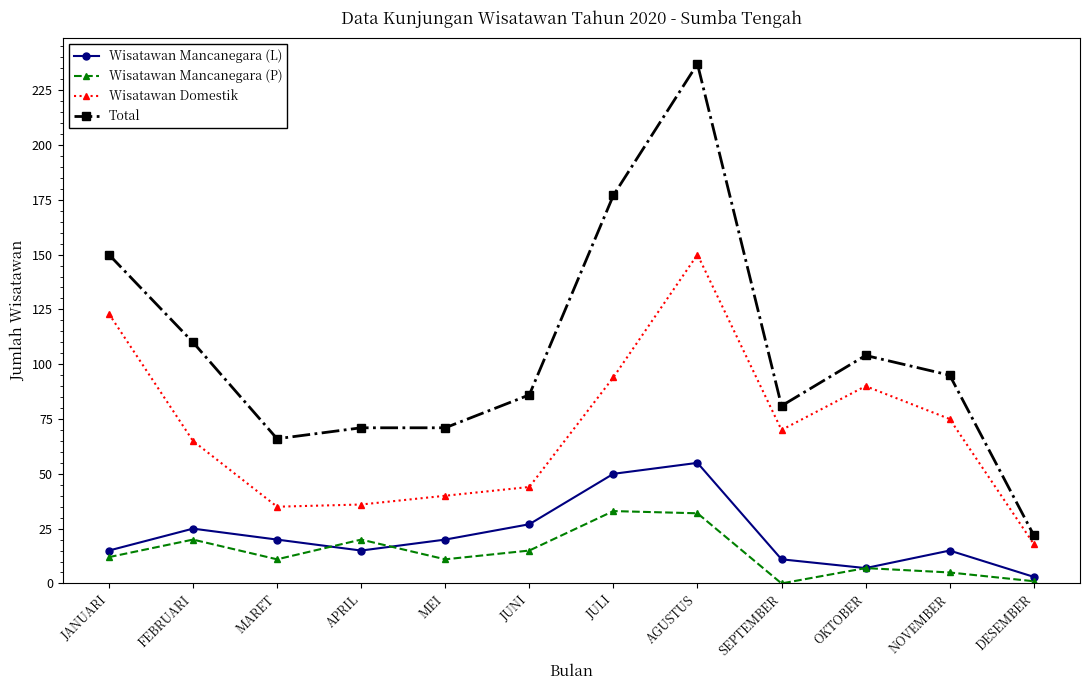

What is the label of the 7th point from the right?

JUNI